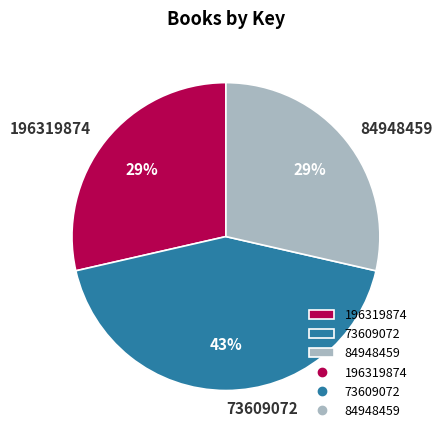

To the nearest percent, what percentage of the pie is 196319874?

29%